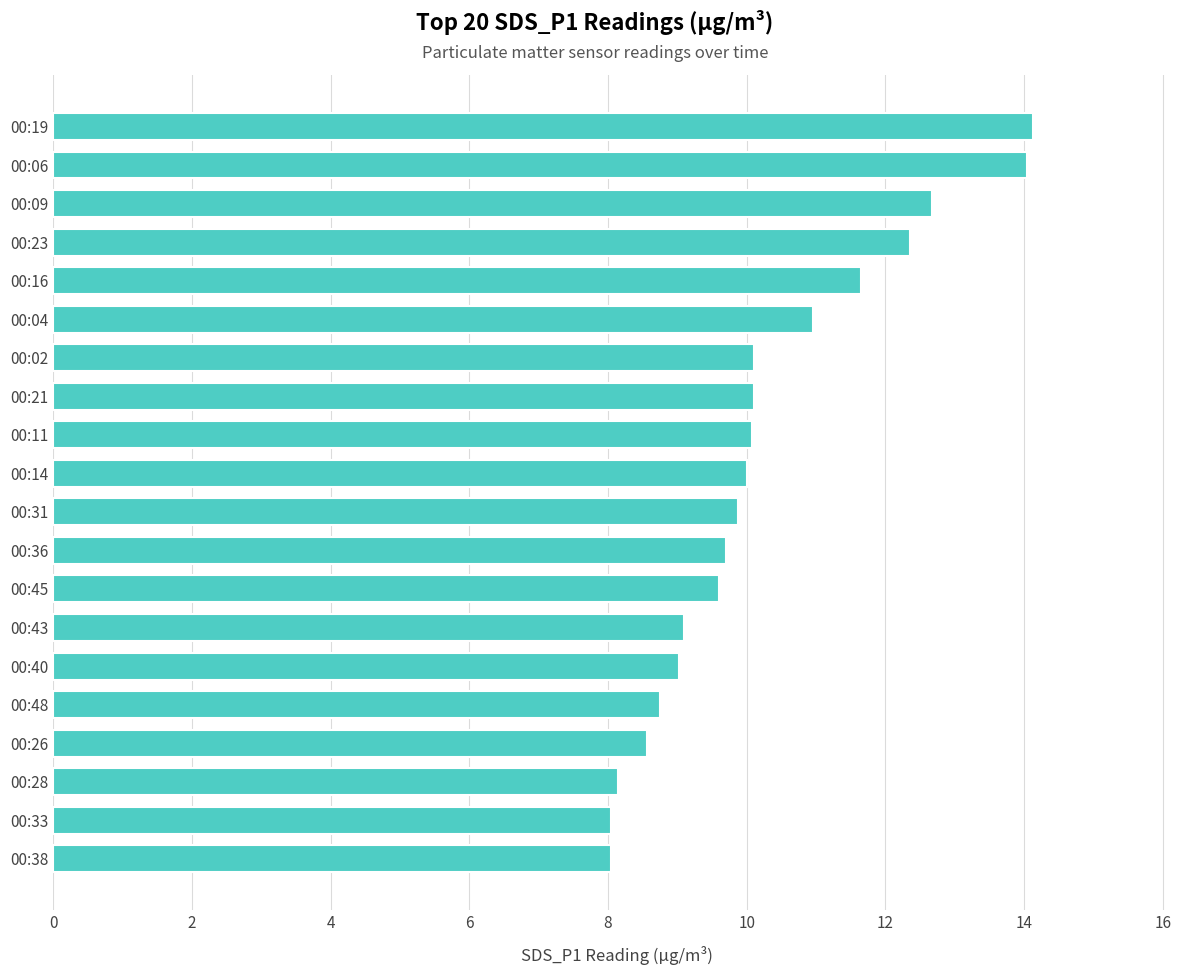

Approximately how many times larger is the value at 00:06 compared to 00:16?

1.2